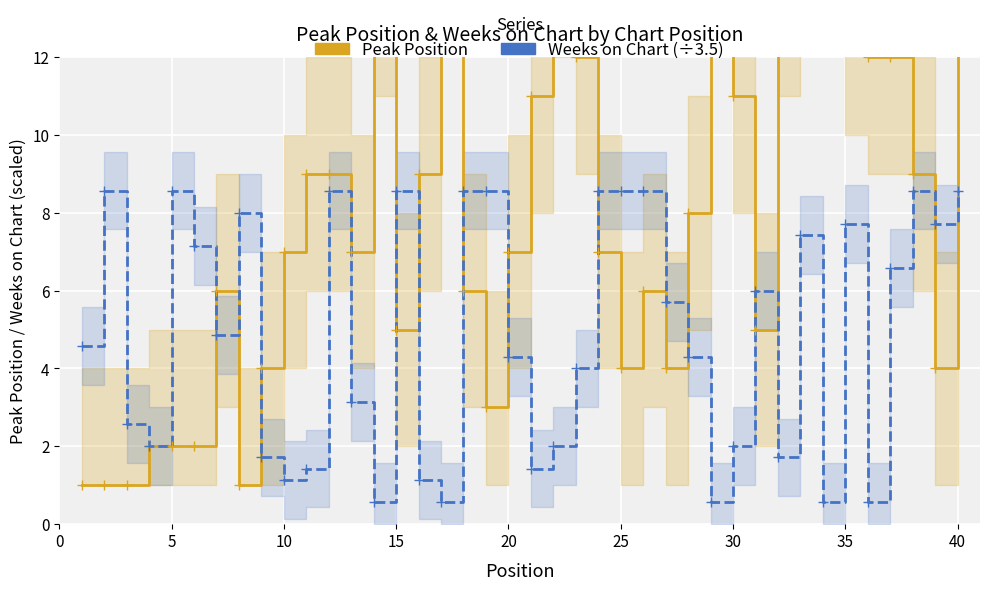

What is the difference between the maximum and second lowest values in the Weeks on Chart (÷3.5) series?

8.0